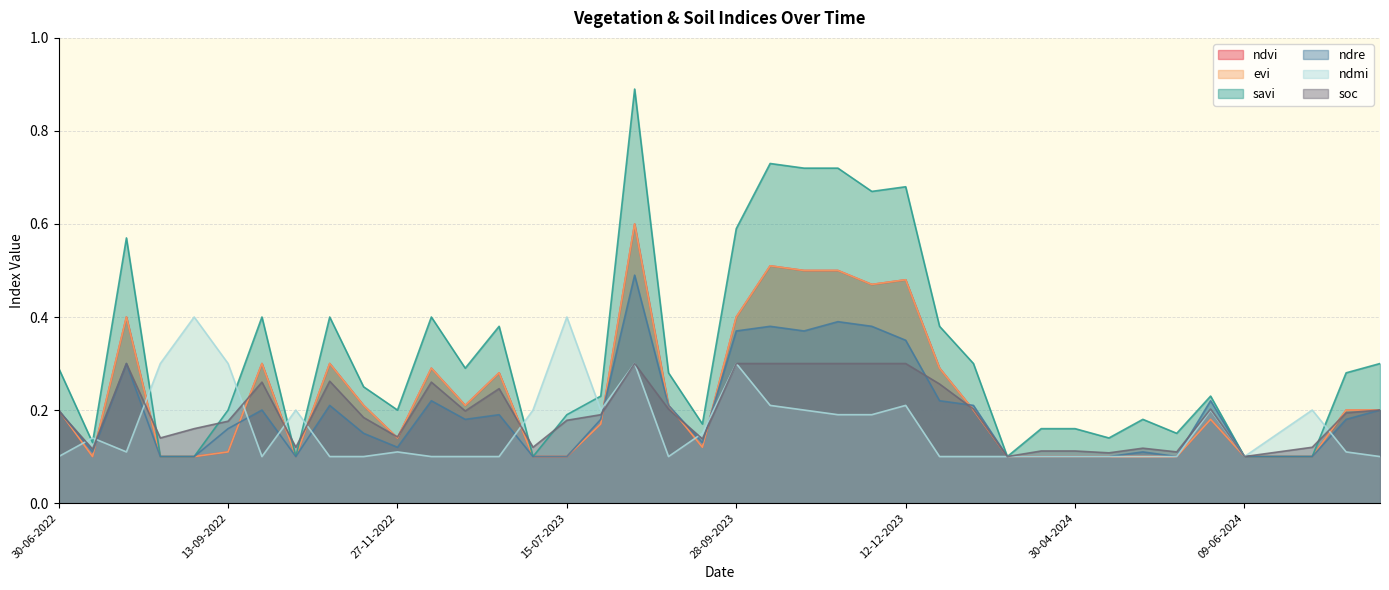

Rank the series at 11-01-2024 from lowest to highest value.

ndmi, ndvi, evi, soc, ndre, savi